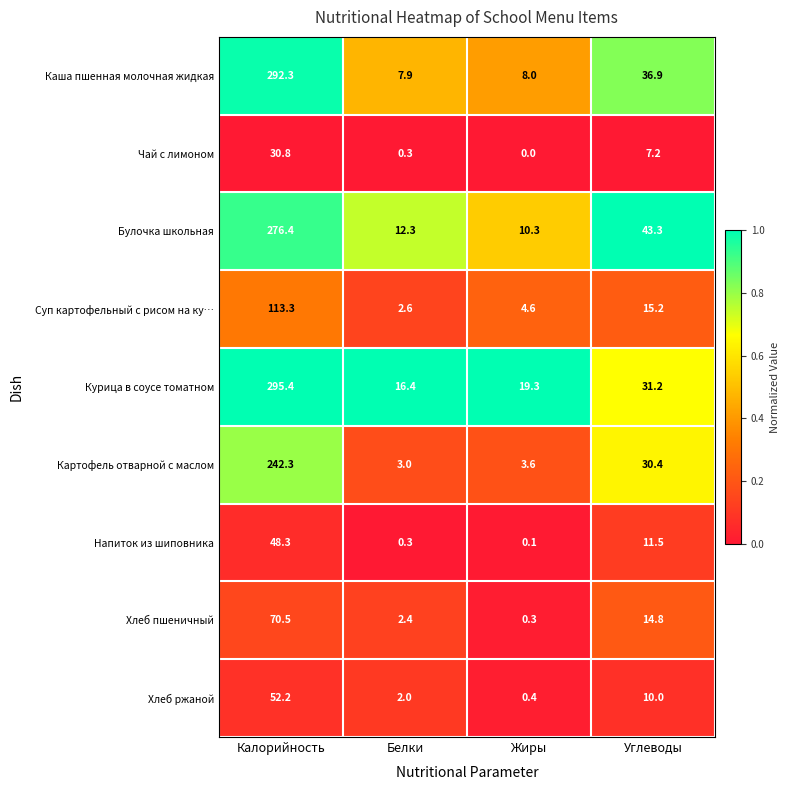

Count the number of categories in the chart.

4